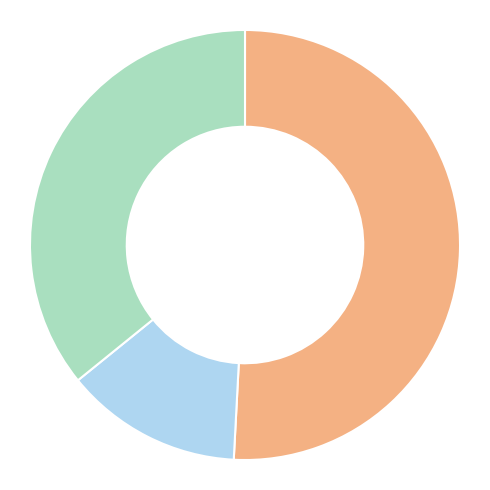

Is there any slice that represents more than half of the pie?

Yes